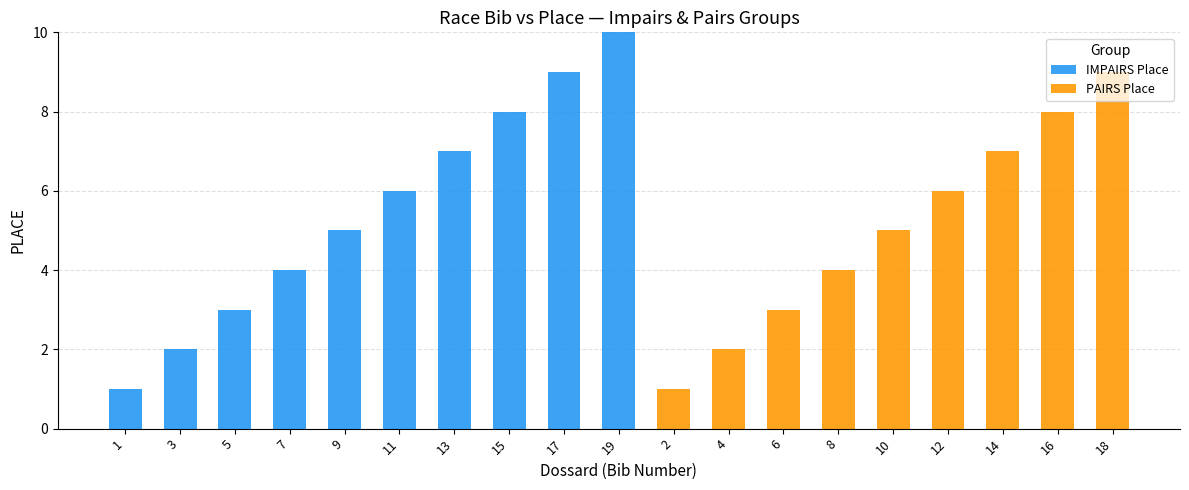

At which category is the sum across all series the highest?

19